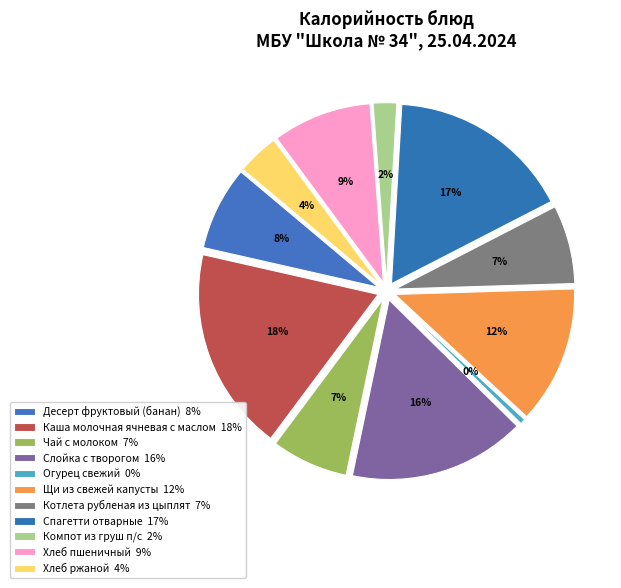

What is the largest slice in the pie chart?

Каша молочная ячневая с маслом